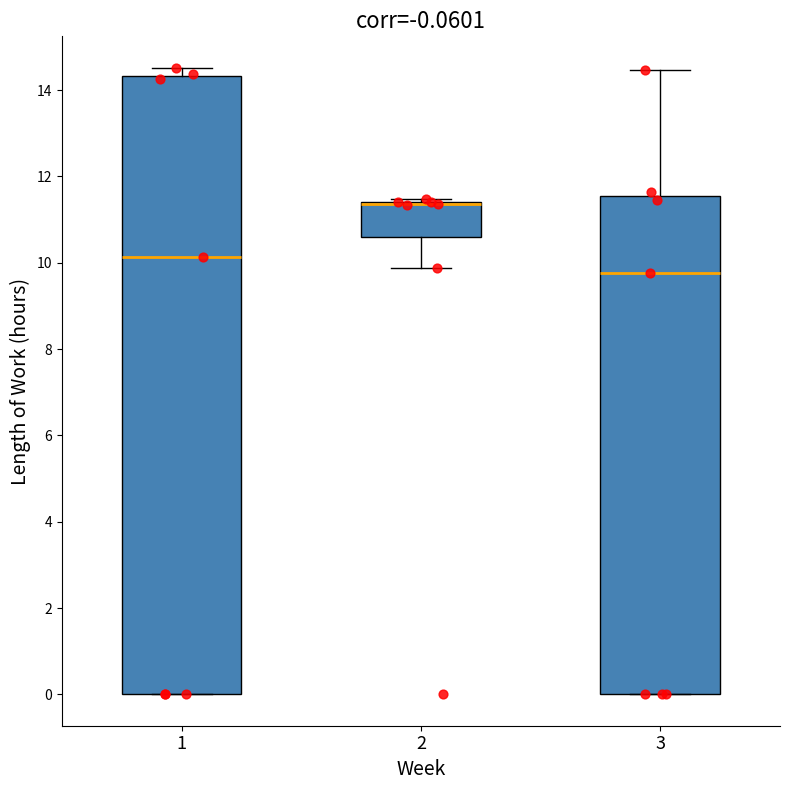

Comparing the boxes themselves (not the whiskers), which one is the tallest?

1